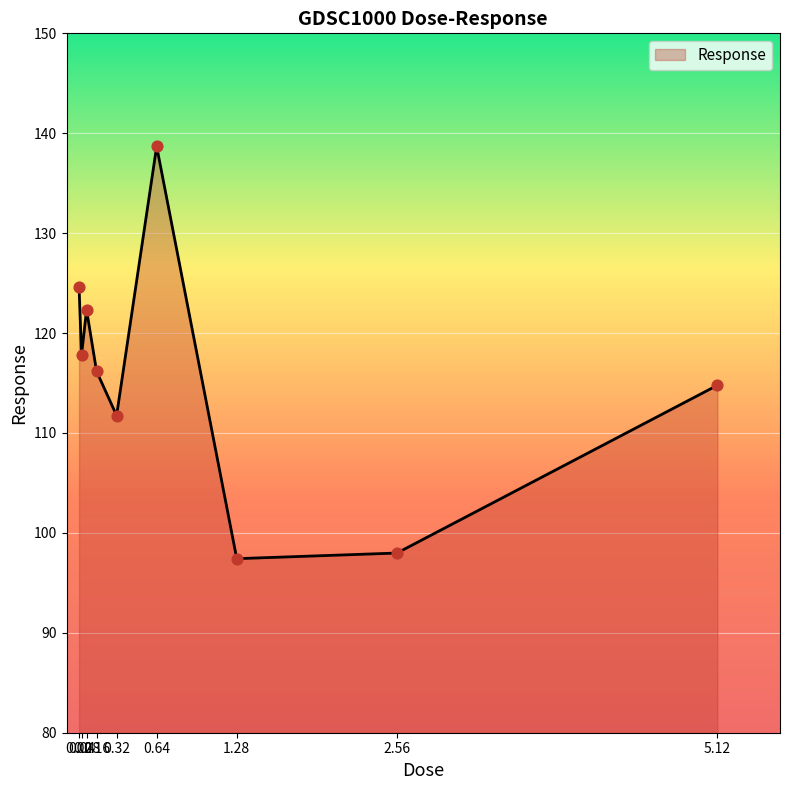

Between 0.16 and 0.32, which is larger?

0.16